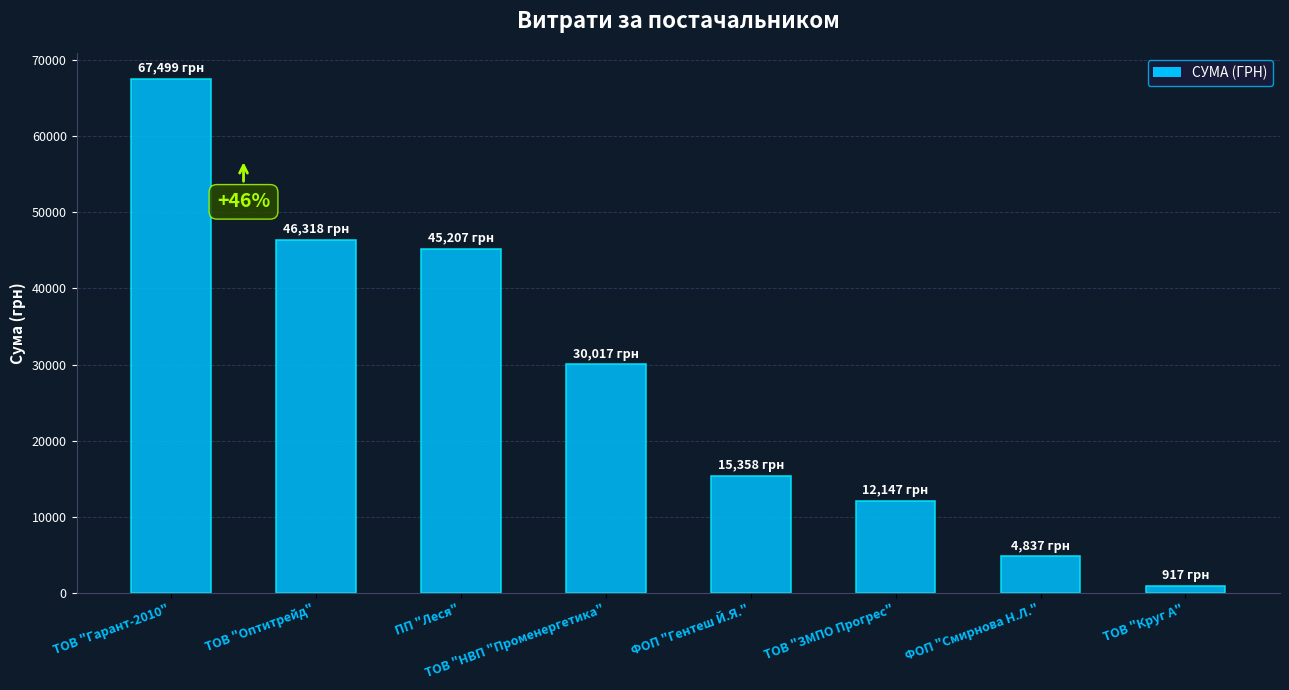

Are the bars horizontal?

No